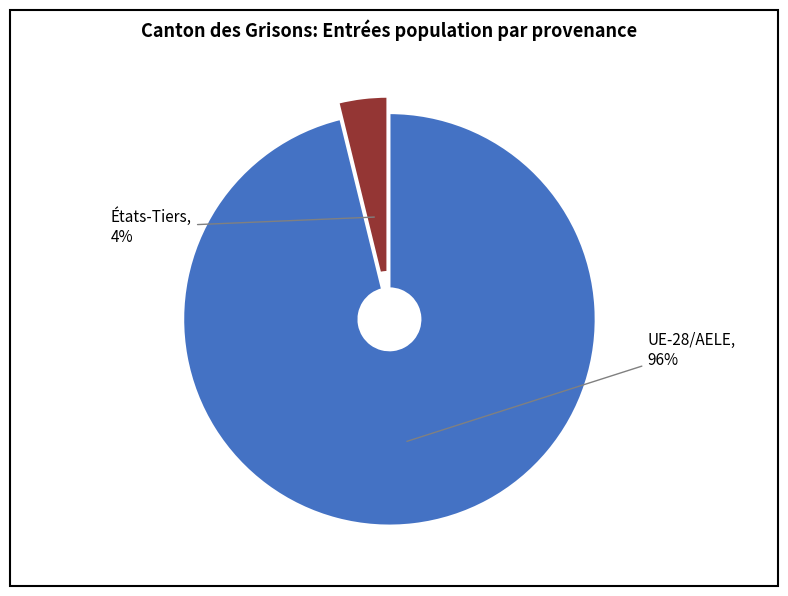

Does any single category account for the majority?

Yes